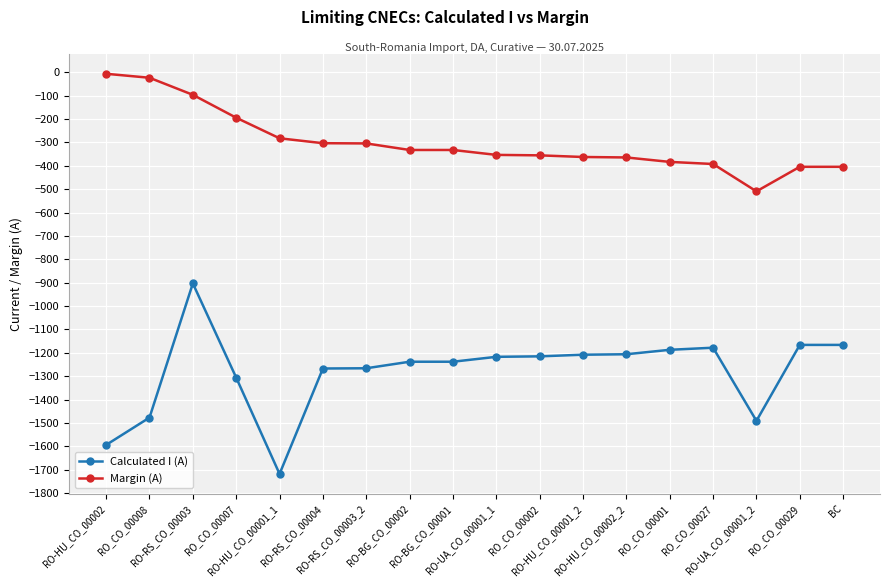

Does the chart display data point markers on the line(s)?

Yes